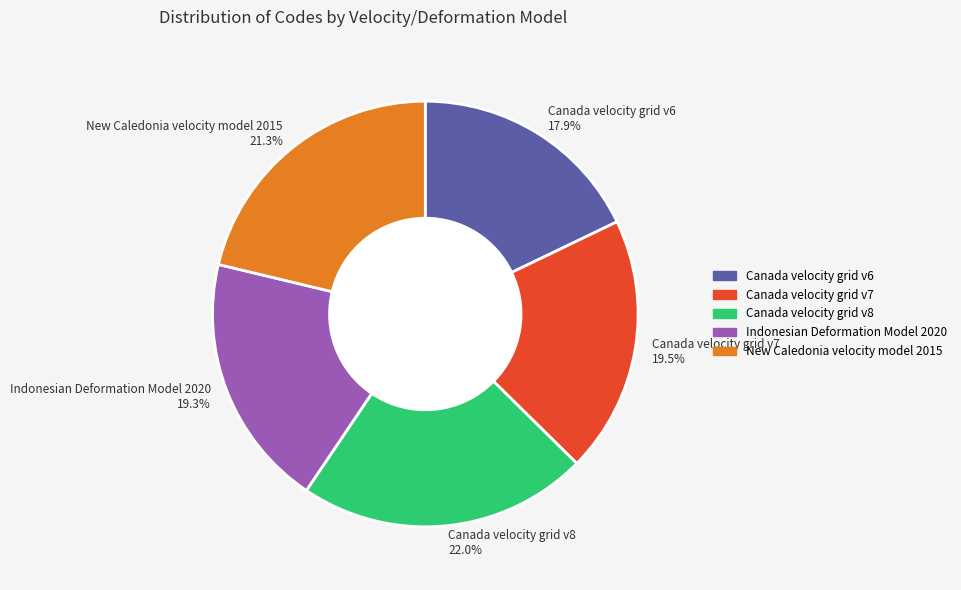

Does Canada velocity grid v8 22.0% account for over 50% of the chart?

No